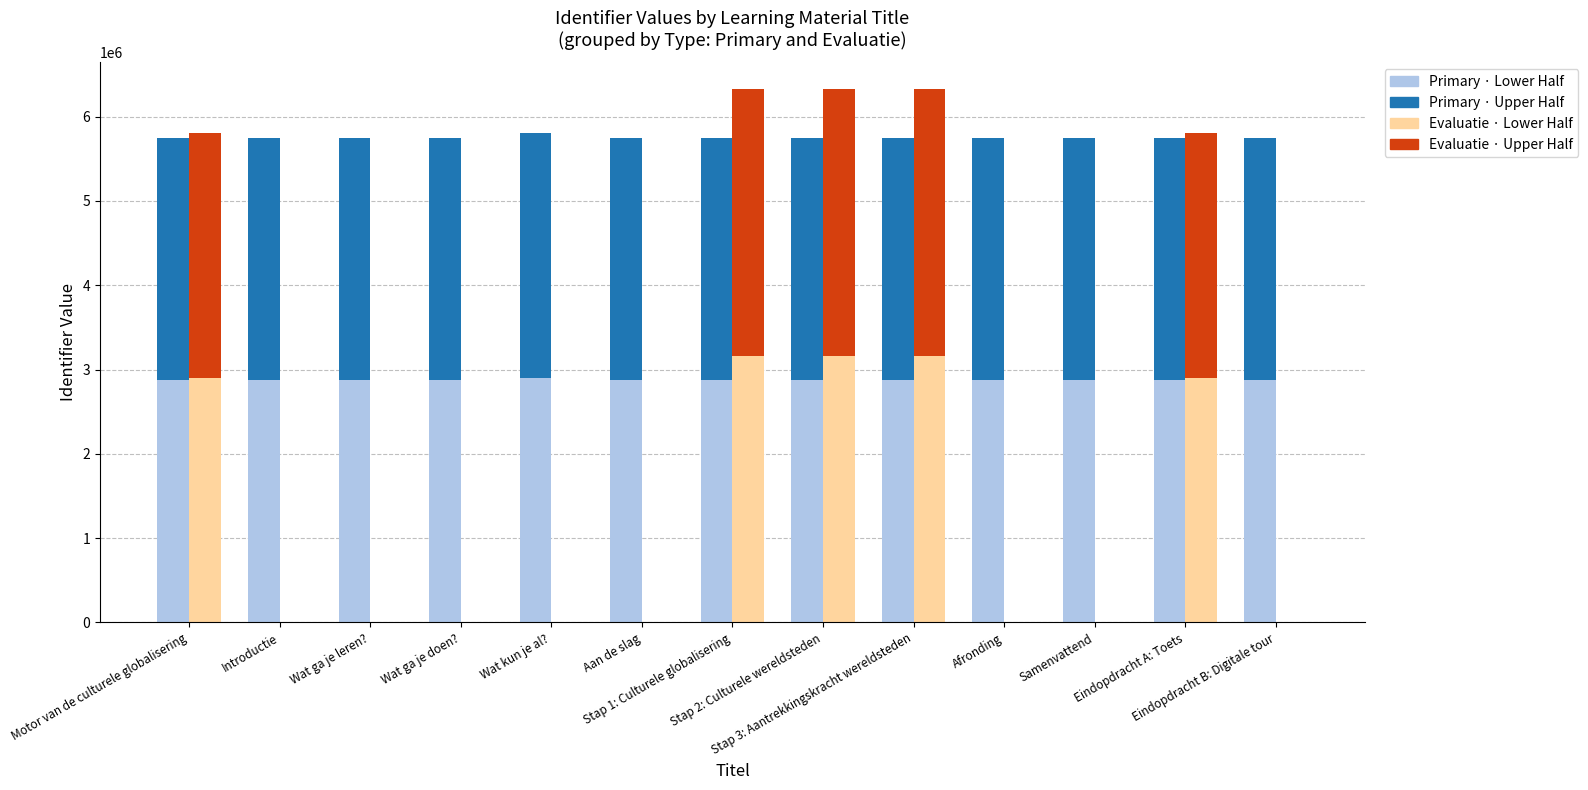

What is the spread (max minus min) of values at Introductie?

2873310